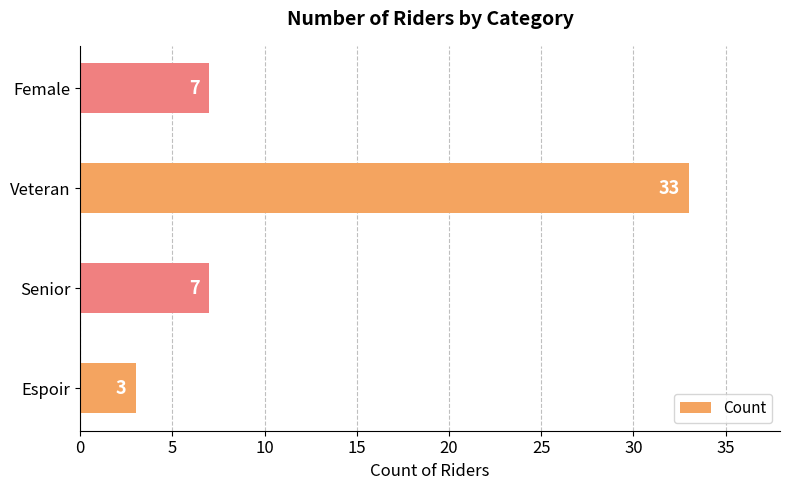

Reading bottom to top, extract all data points from this chart.

3	7	33	7